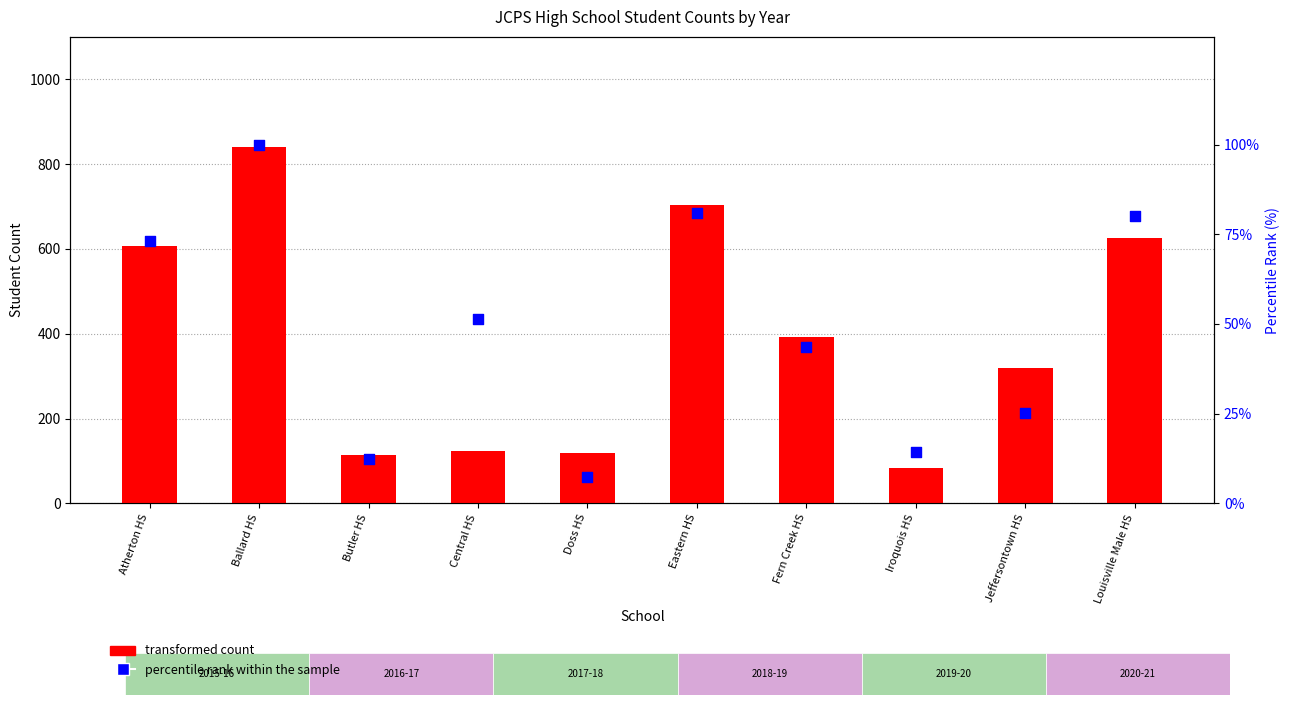

At how many categories does at least one series exceed 763?

1